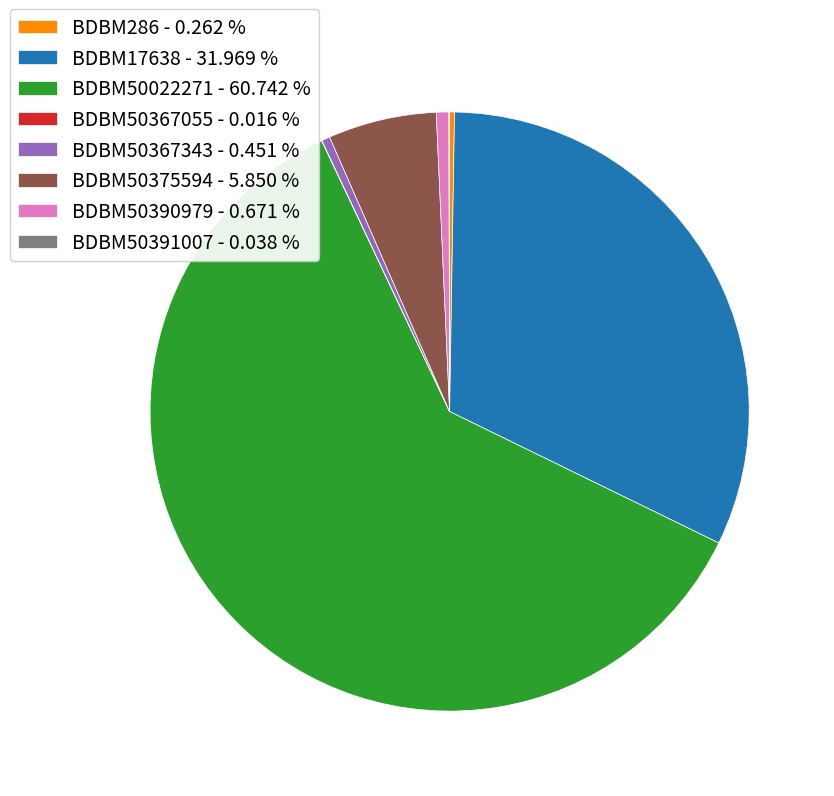

Does BDBM50022271 - 60.742 % represent more than half of the total?

Yes